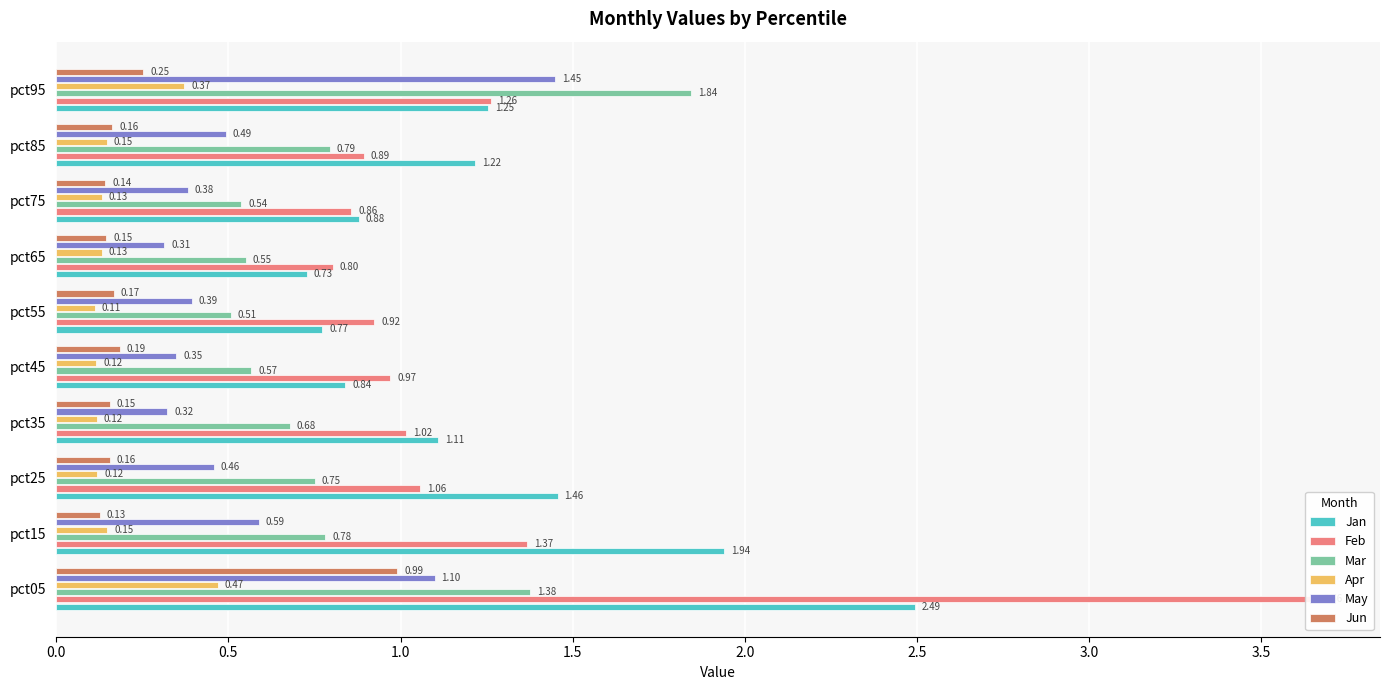

Which series has the largest total across all categories?

Feb